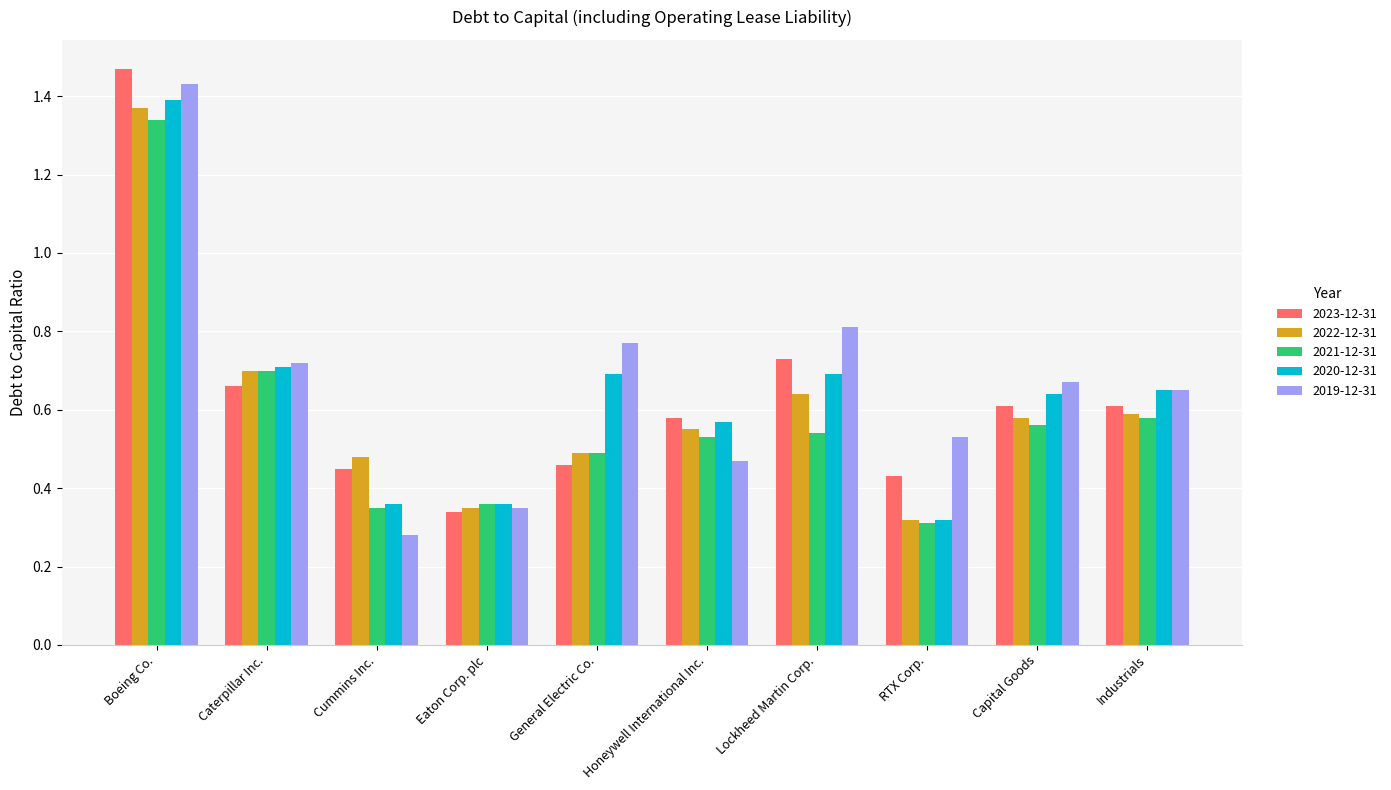

The 2019-12-31 series shows 0.7 at Capital Goods. True or false?

True